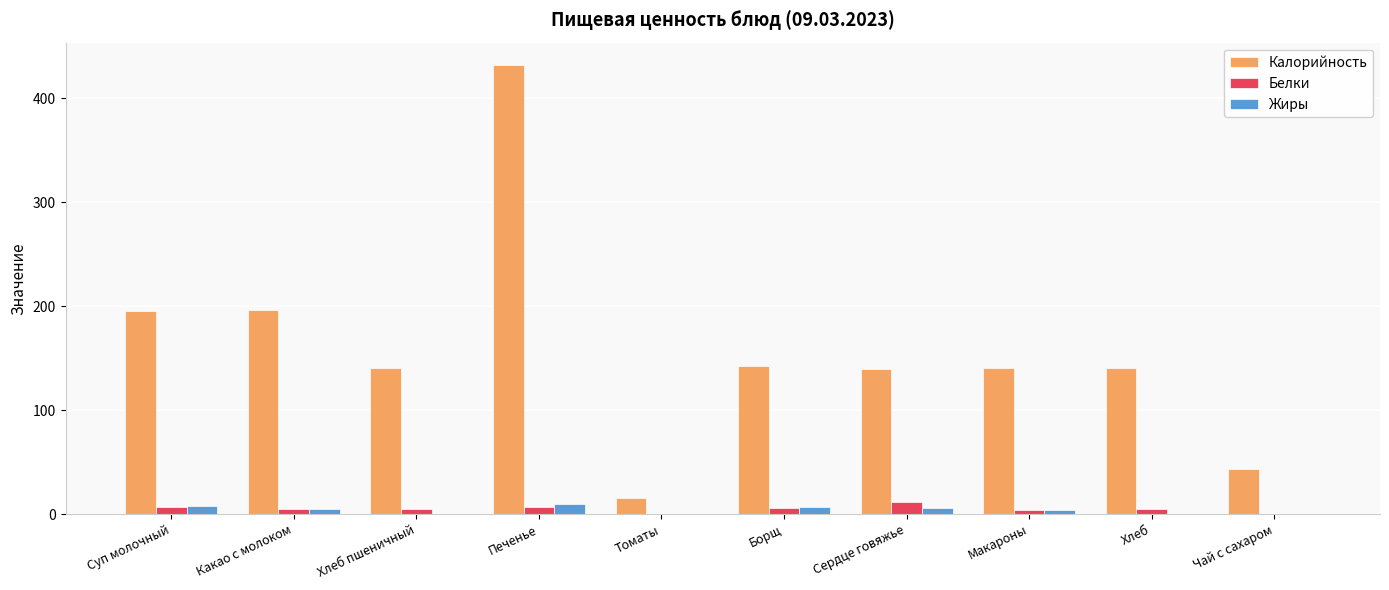

Are the bars grouped side by side (vs. stacked)?

Yes